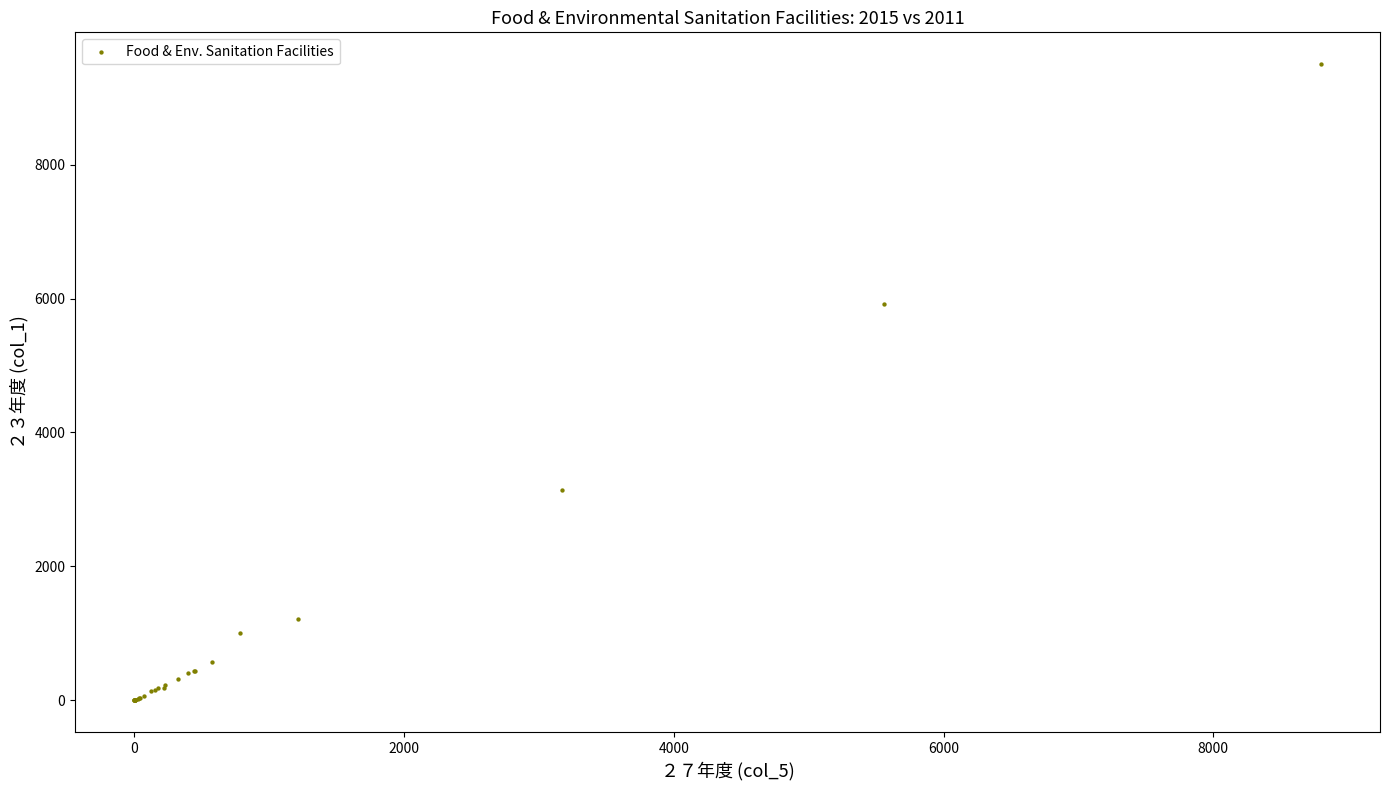

What Y value in the scatter plot is closest to 4752?

5918